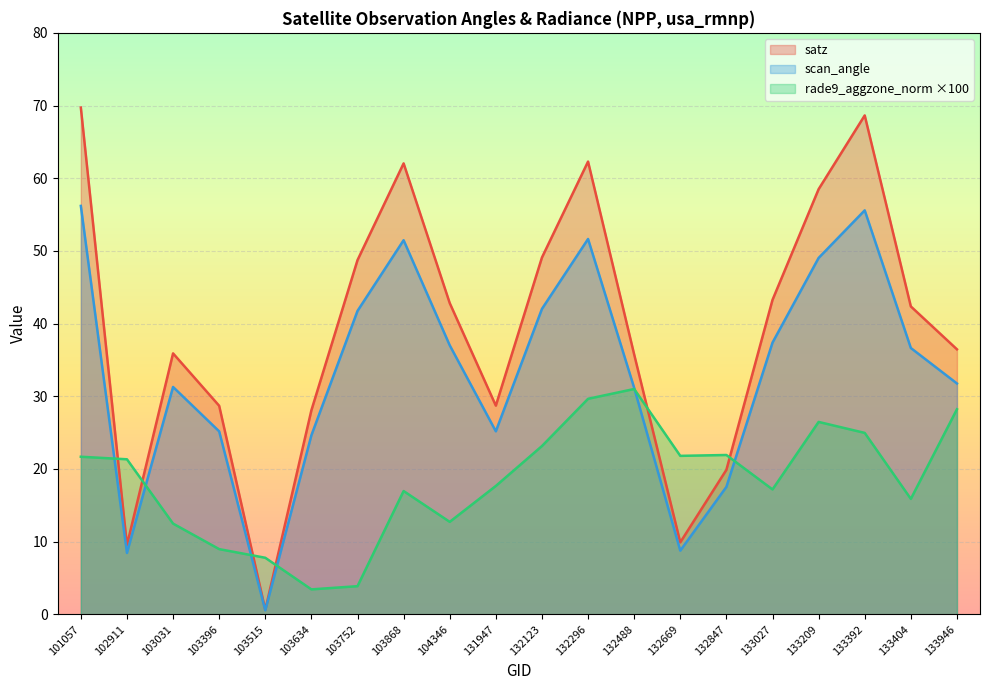

Rank the series by their average value, from highest to lowest.

satz, scan_angle, rade9_aggzone_norm ×100